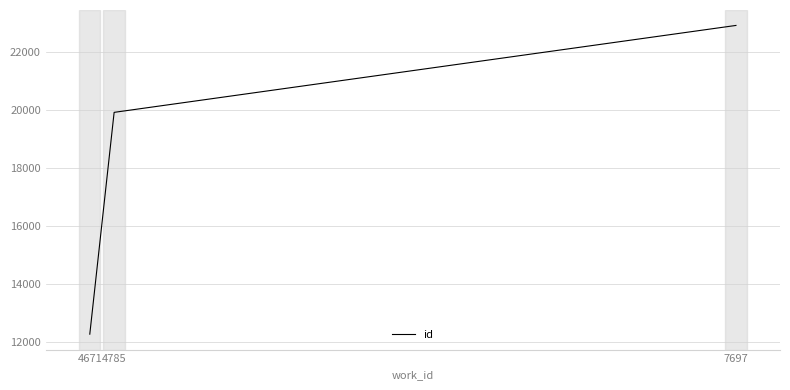

What is the sum of all values?

55080